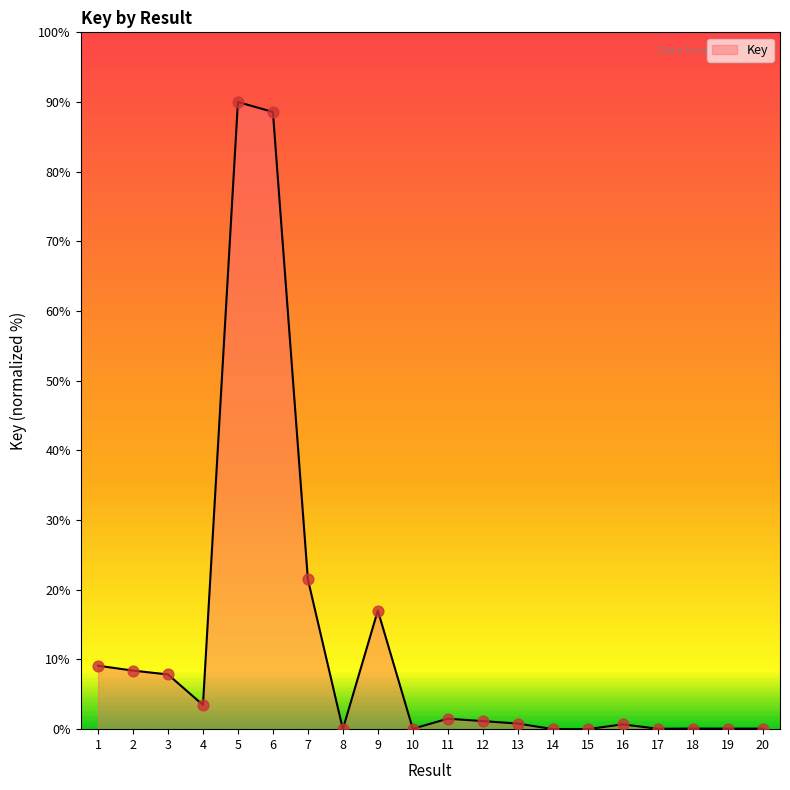

What is the change in value from 7 to 11?

-20.0